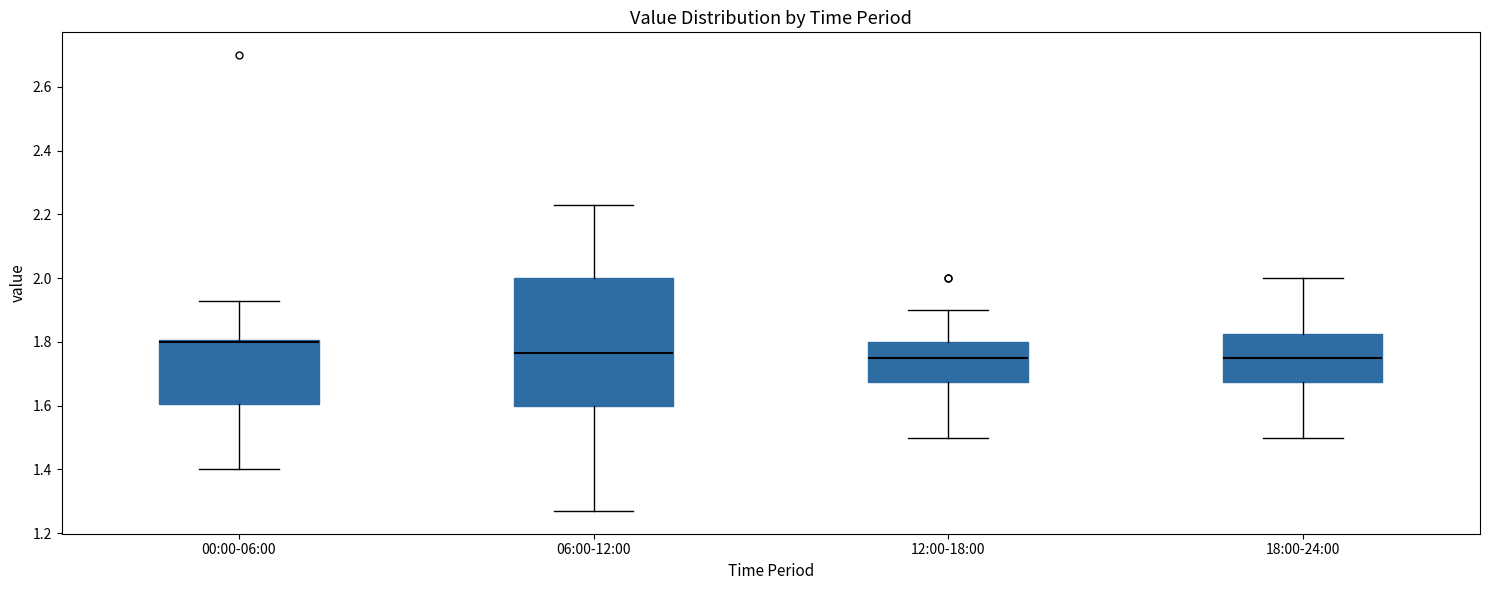

Reading left to right, read every box against the y-axis: the position of its median line, the range the box covers, and the ends of its whiskers. The values are not printed on the chart, so give them approximately, as read against the axis.

00:00-06:00: median 1.80 (just below the box's upper edge), box 1.60 to 1.80, whiskers 1.40 to 1.94
06:00-12:00: median 1.76, box 1.60 to 2.00, whiskers 1.28 to 2.24
12:00-18:00: median 1.76, box 1.68 to 1.80, whiskers 1.50 to 1.90
18:00-24:00: median 1.76, box 1.68 to 1.82, whiskers 1.50 to 2.00